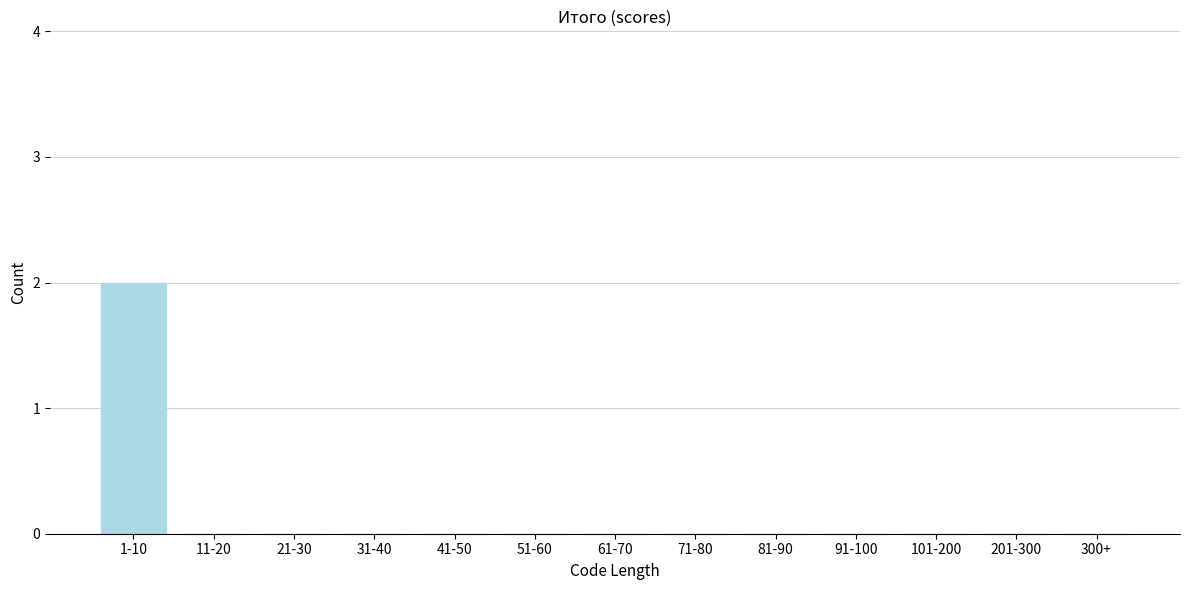

Reading left to right, what are all the values shown in this chart?

1-10=2	11-20=0	21-30=0	31-40=0	41-50=0	51-60=0	61-70=0	71-80=0	81-90=0	91-100=0	101-200=0	201-300=0	300+=0